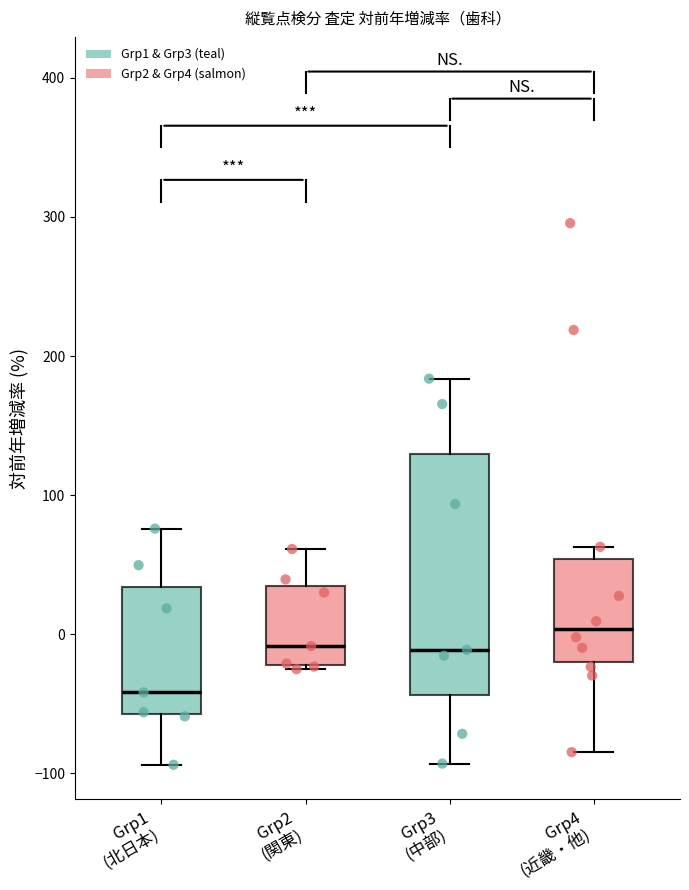

Where does the median line of the box for Grp3 (中部) sit on the y-axis? The values are not printed on the chart, so give them approximately, as read against the axis.

-10